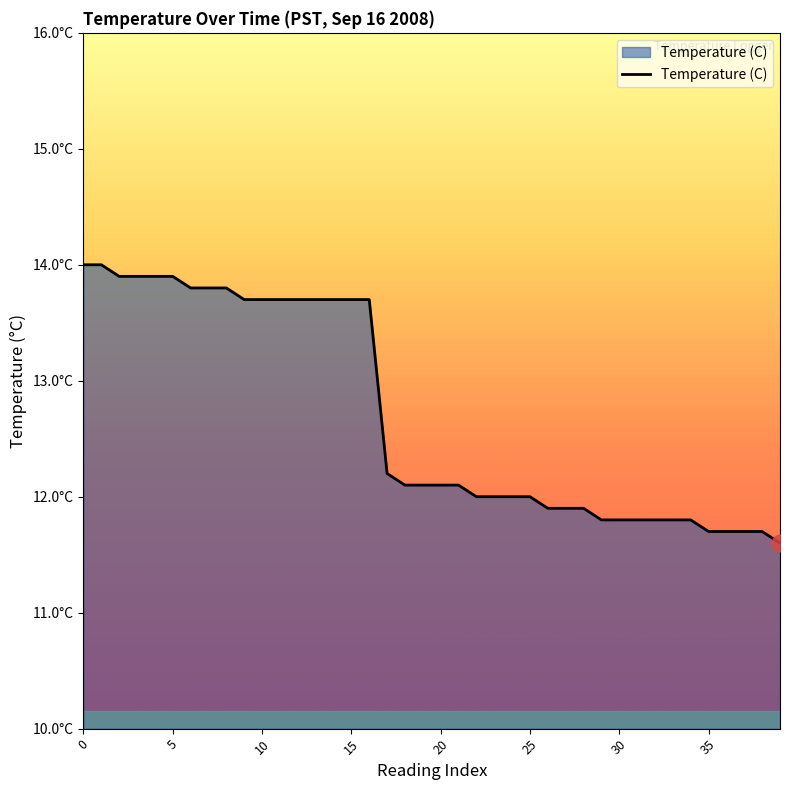

Reading left to right, what are all the values shown in this chart?

14.0	14.0	13.9	13.9	13.9	13.9	13.8	13.8	13.8	13.7	13.7	13.7	13.7	13.7	13.7	13.7	13.7	12.2	12.1	12.1	12.1	12.1	12.0	12.0	12.0	12.0	11.9	11.9	11.9	11.8	11.8	11.8	11.8	11.8	11.8	11.7	11.7	11.7	11.7	11.6